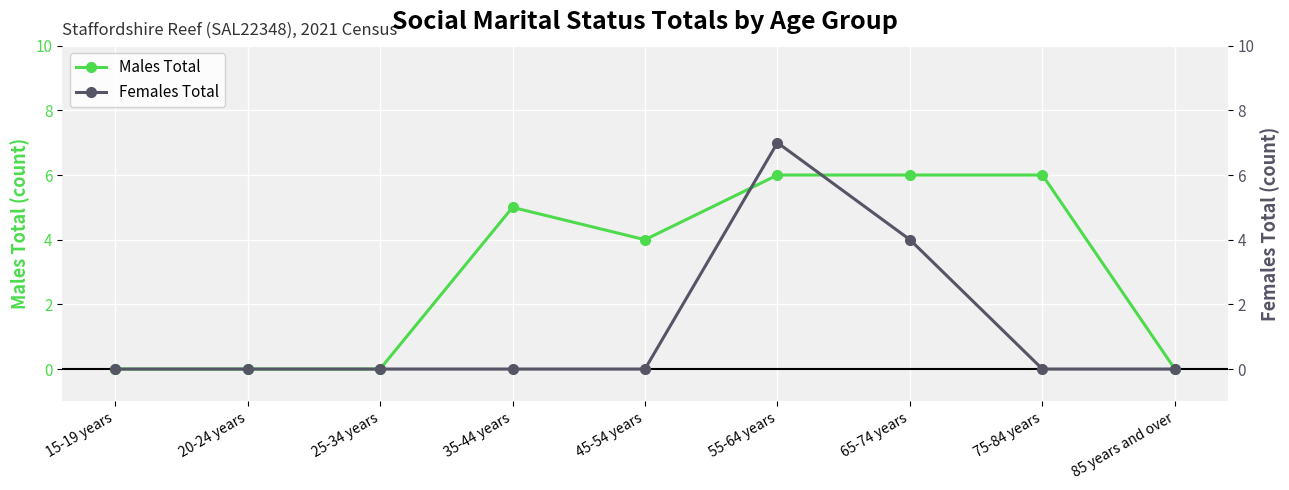

At which category is the sum across all series the highest?

55-64 years